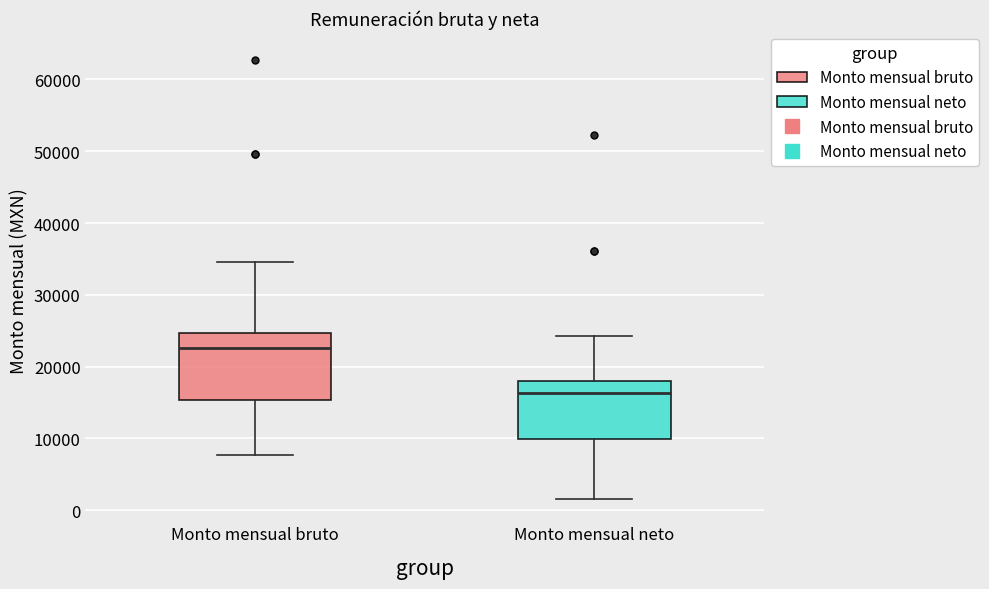

Which box has the highest median line?

Monto mensual bruto